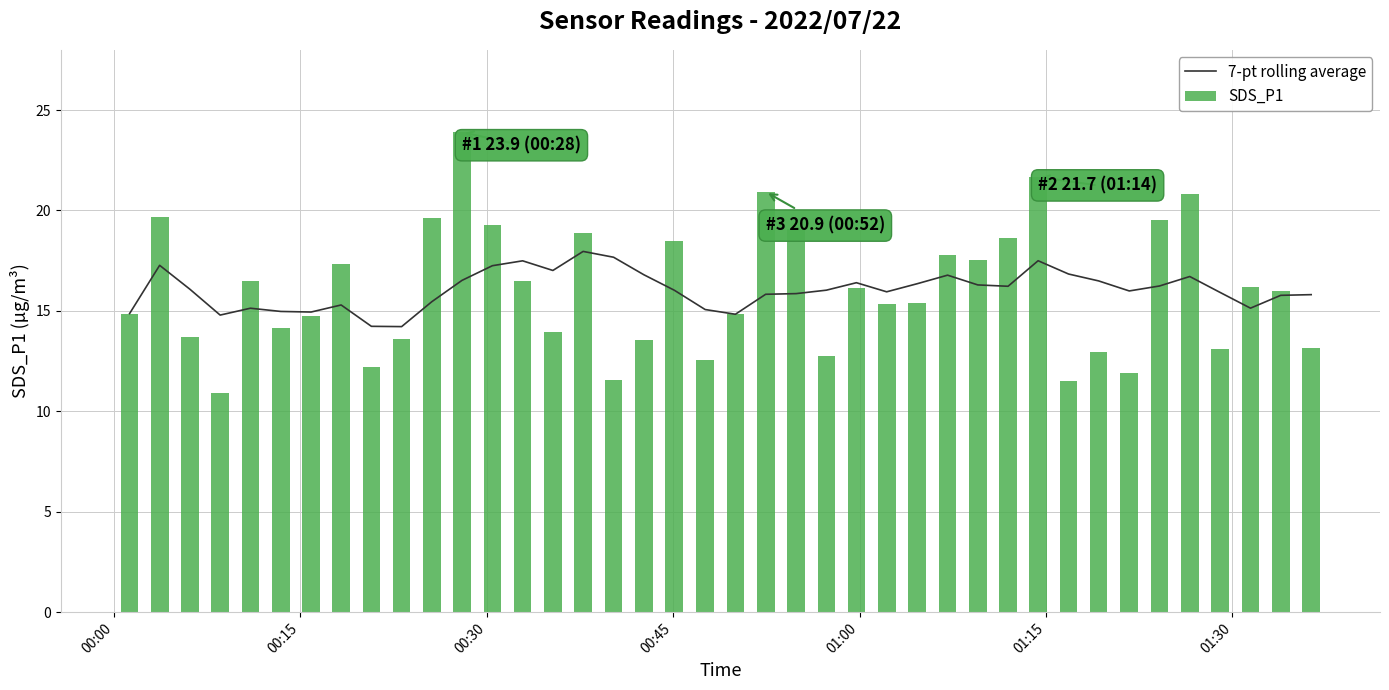

What is the lowest value of the 7-pt rolling average series?

14.2